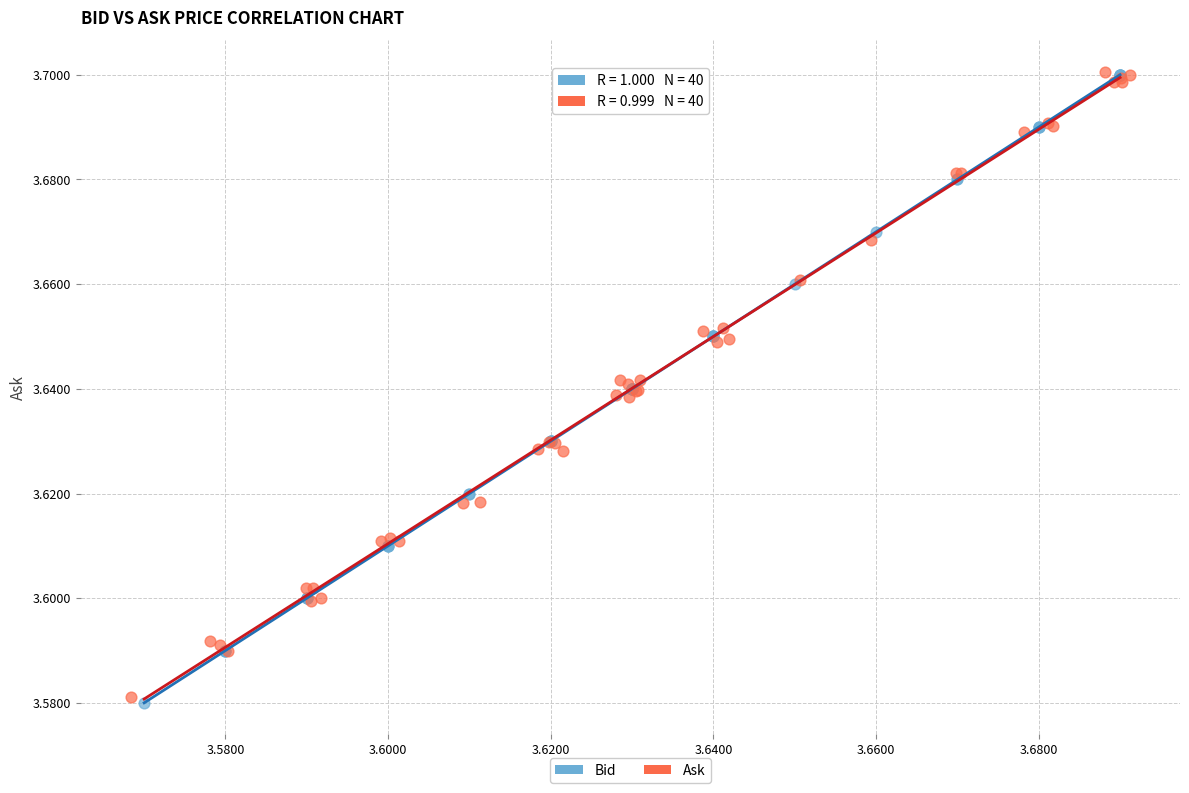

What are all the series names shown in the legend?

Bid, Ask